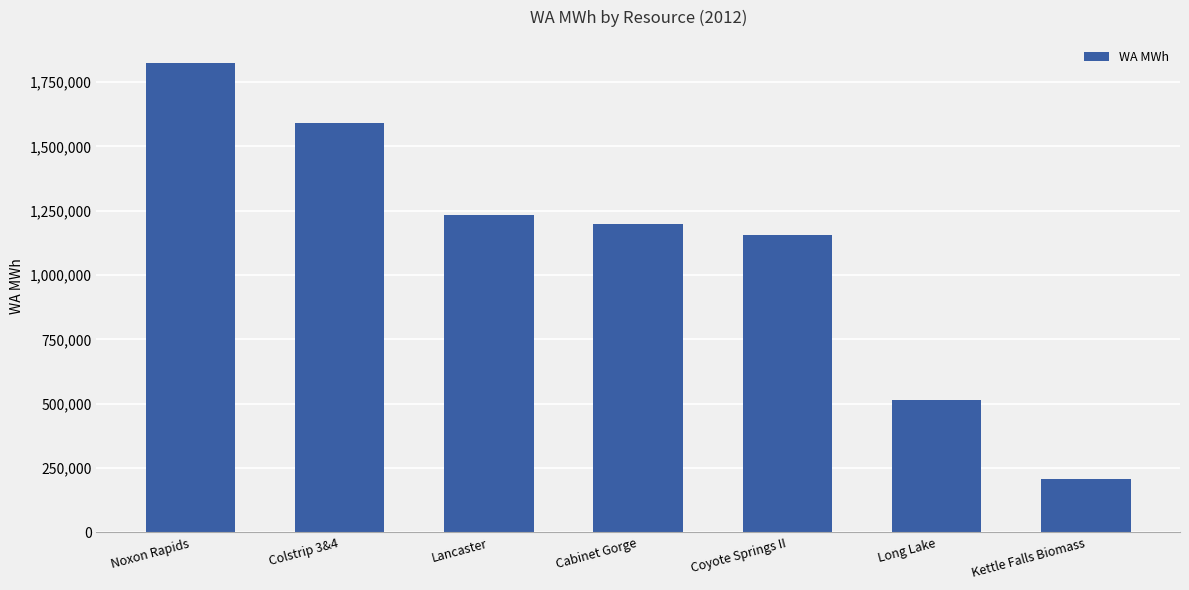

How many bars are there in total?

7